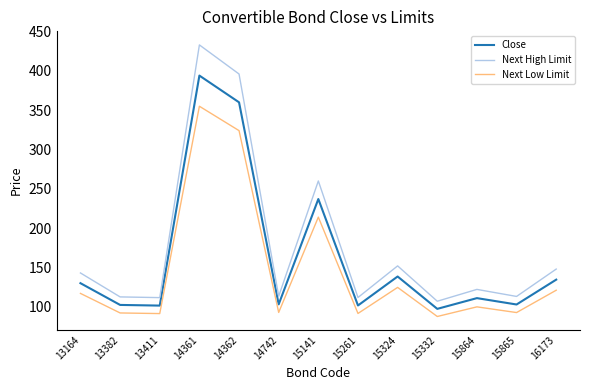

True or false: Close and Next Low Limit intersect in this chart.

False